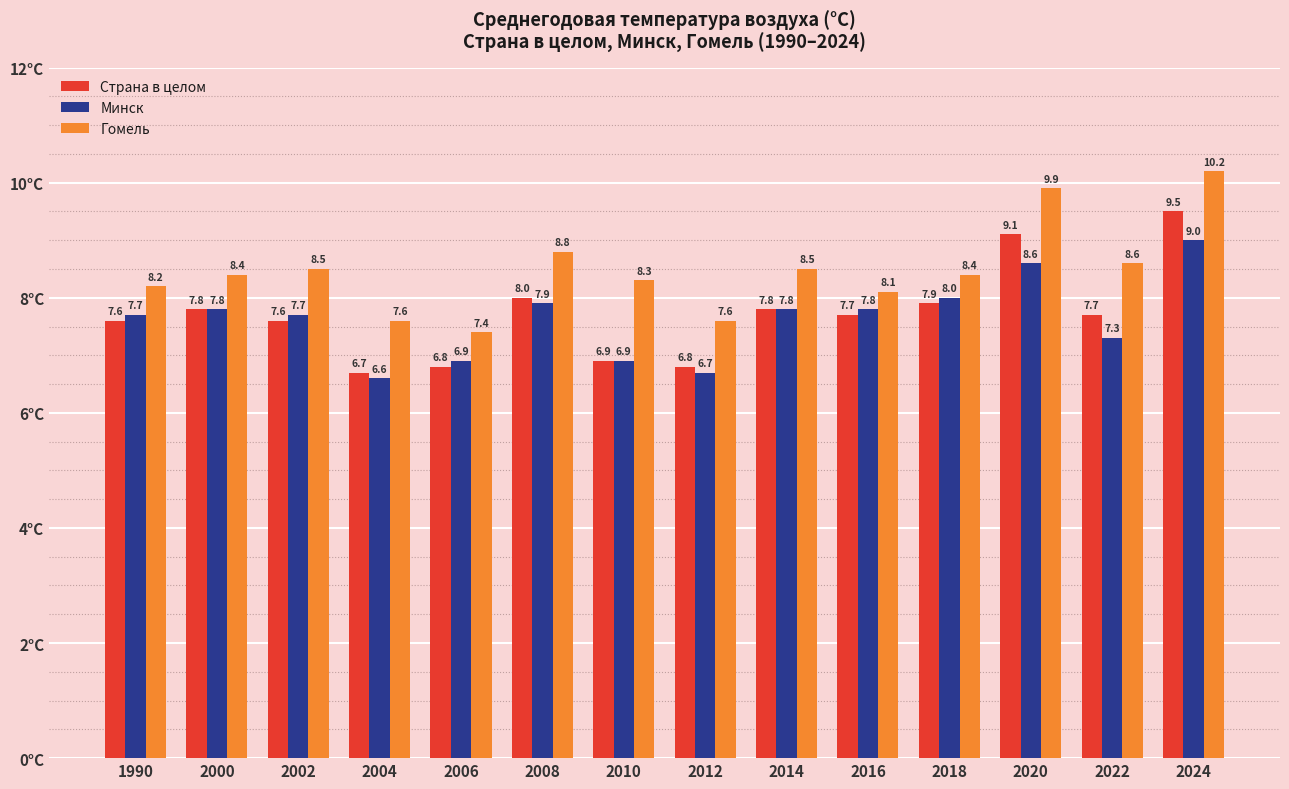

Reading left to right, what are all the values shown in this chart?

Страна в целом: 1990=7.6	2000=7.8	2002=7.6	2004=6.7	2006=6.8	2008=8.0	2010=6.9	2012=6.8	2014=7.8	2016=7.7	2018=7.9	2020=9.1	2022=7.7	2024=9.5
Минск: 1990=7.7	2000=7.8	2002=7.7	2004=6.6	2006=6.9	2008=7.9	2010=6.9	2012=6.7	2014=7.8	2016=7.8	2018=8.0	2020=8.6	2022=7.3	2024=9.0
Гомель: 1990=8.2	2000=8.4	2002=8.5	2004=7.6	2006=7.4	2008=8.8	2010=8.3	2012=7.6	2014=8.5	2016=8.1	2018=8.4	2020=9.9	2022=8.6	2024=10.2